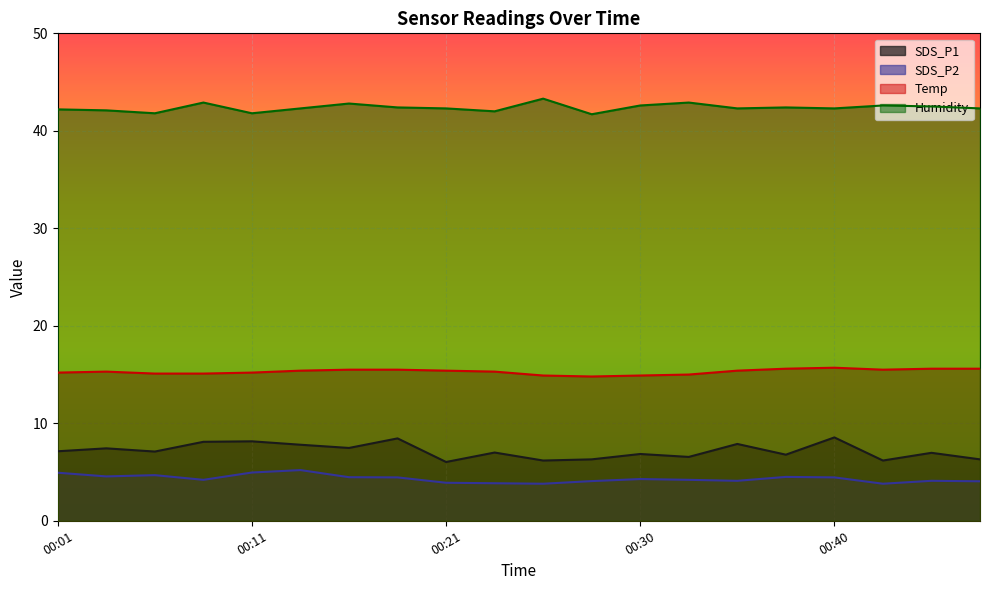

Read the Temp value at 00:47.

15.6